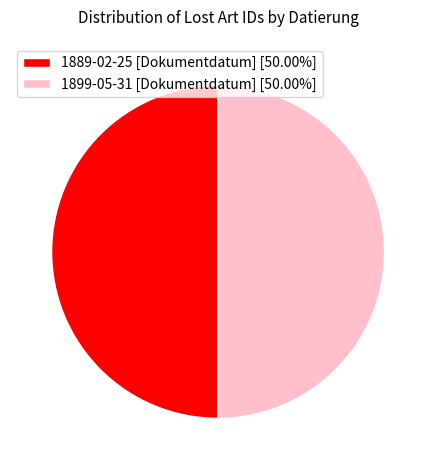

Is it true that 1899-05-31 [Dokumentdatum] is 50% of the pie?

True